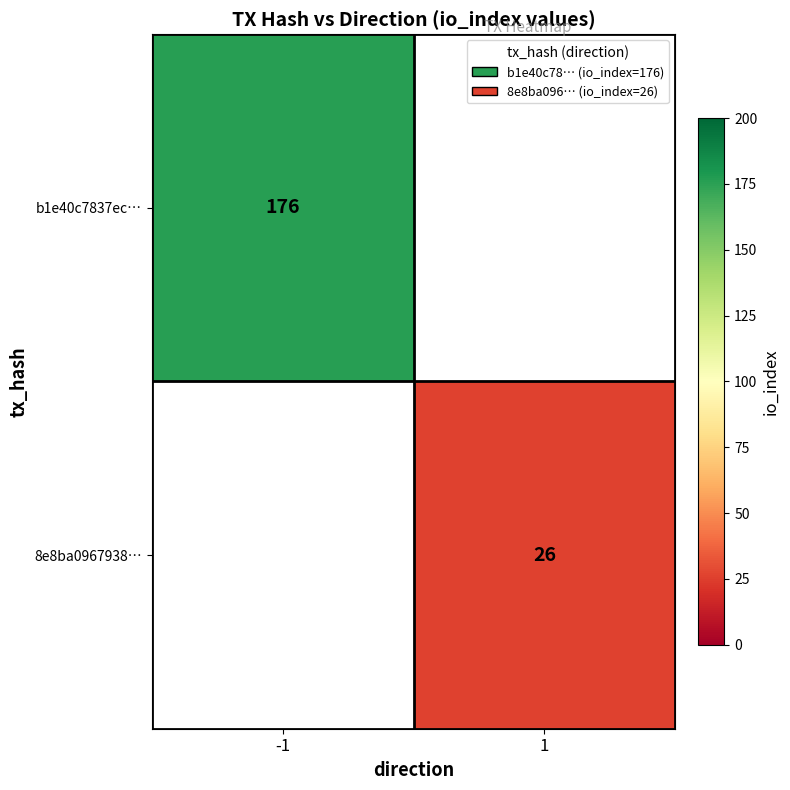

True or false: b1e40c7837ec… has a value of 63.3 at -1.

False